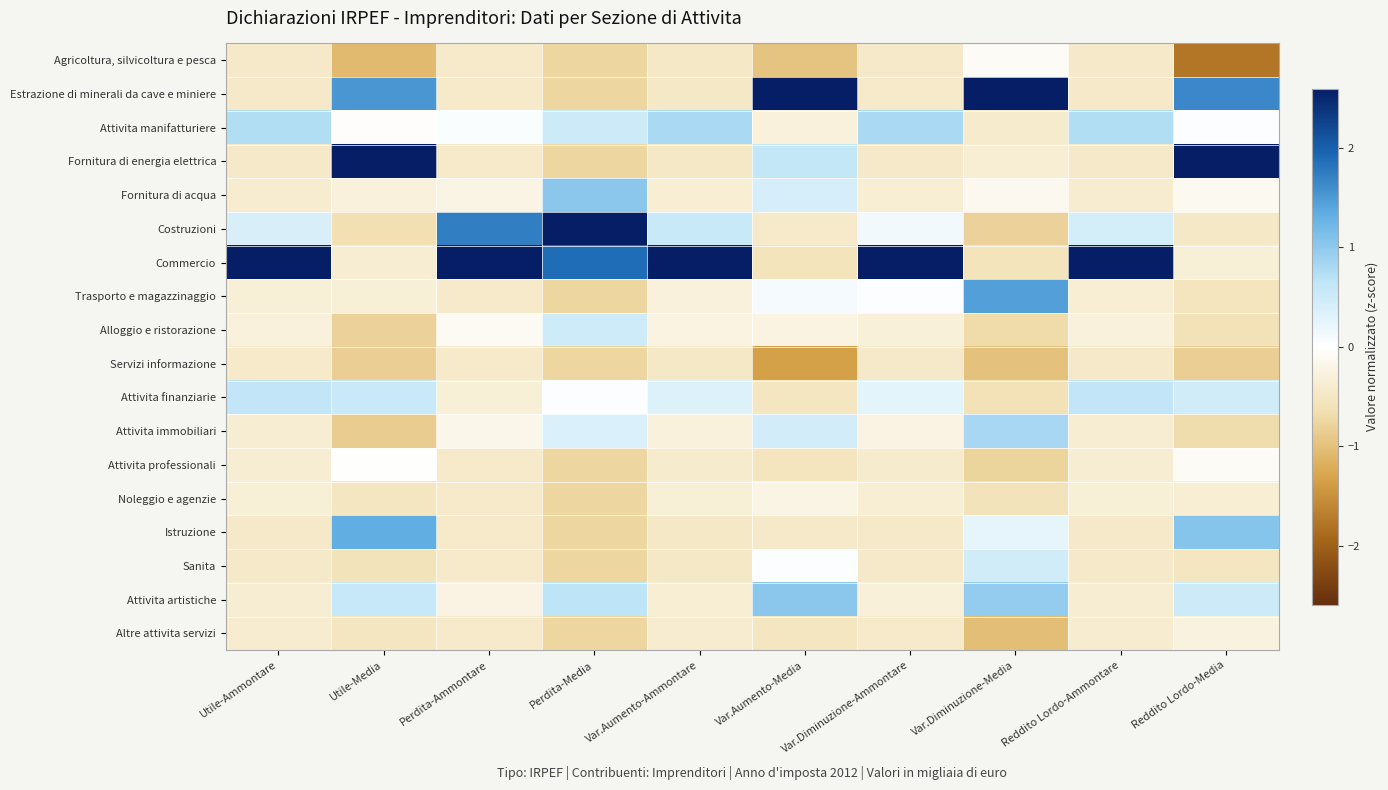

At how many categories does at least one series exceed 1?

10